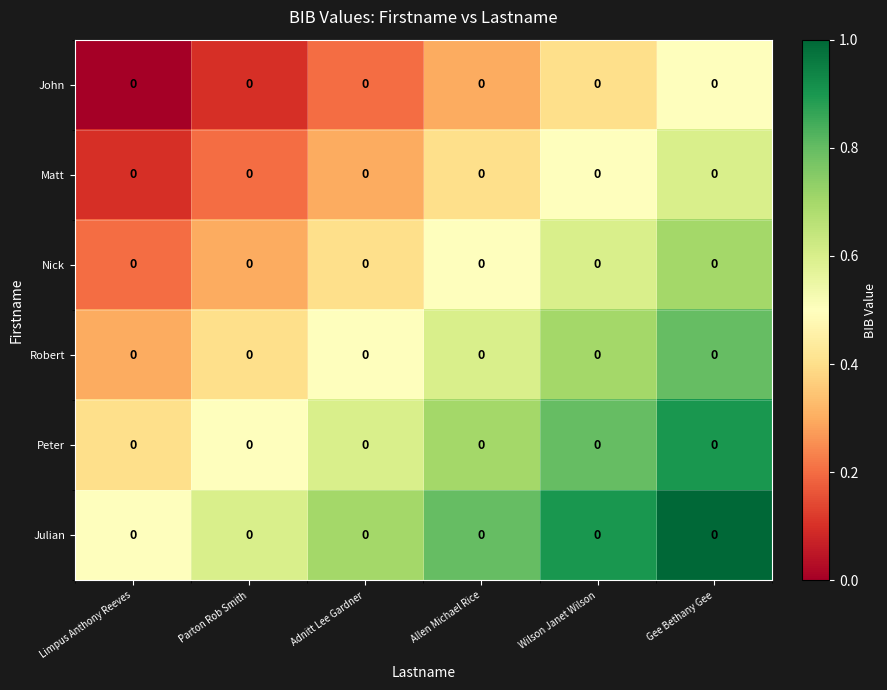

What is the highest value of the Matt series?

0.6